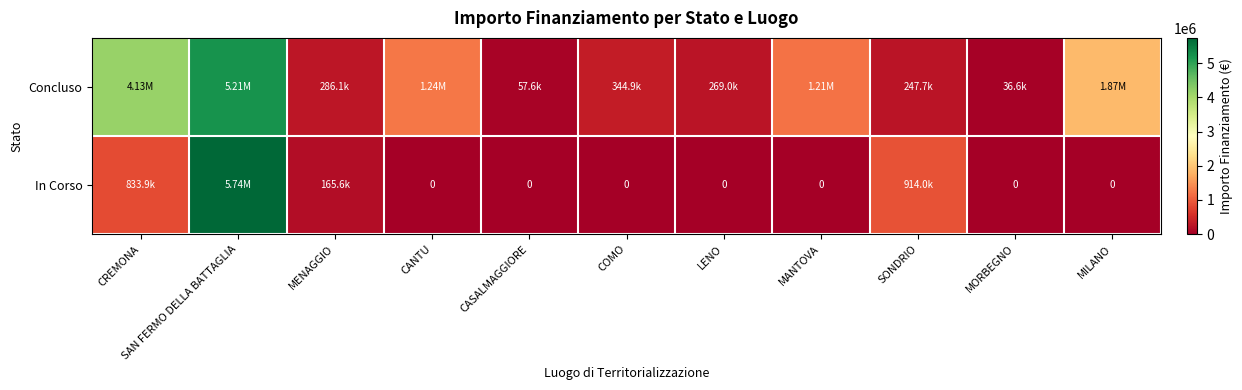

At which category is the sum across all series the highest?

SAN FERMO DELLA BATTAGLIA